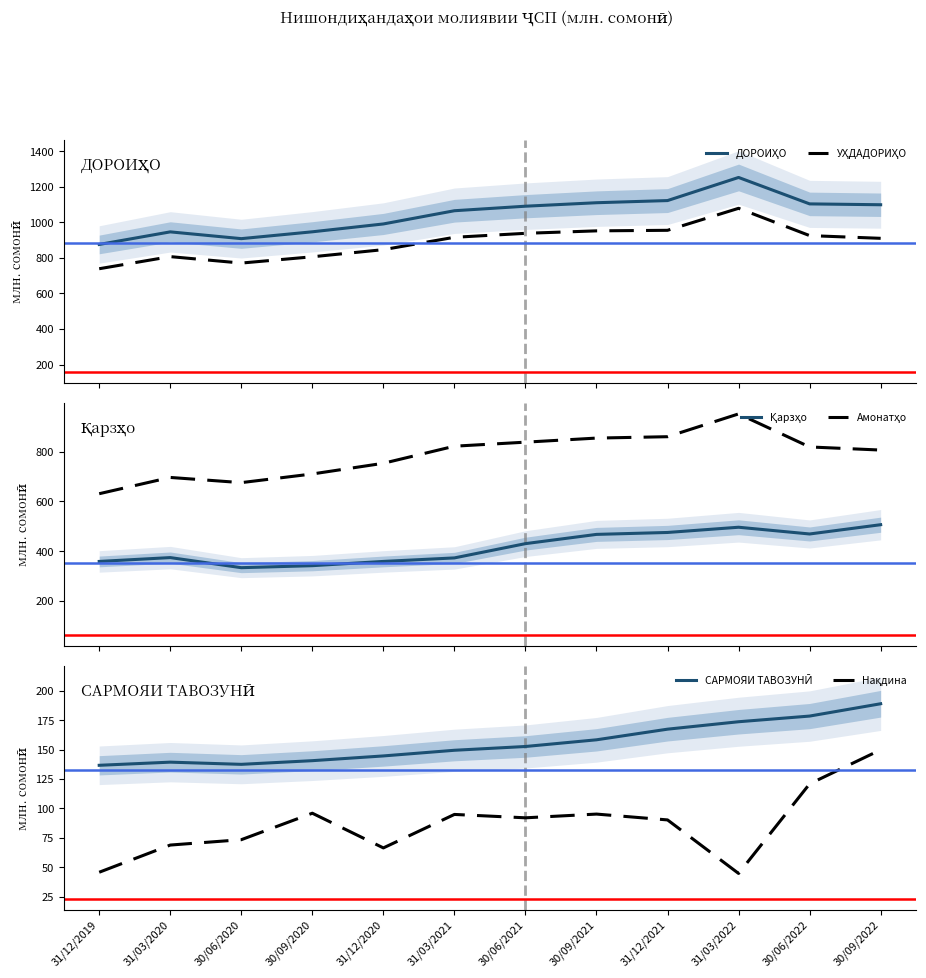

Which series has the largest total across all categories?

ДОРОИҲО